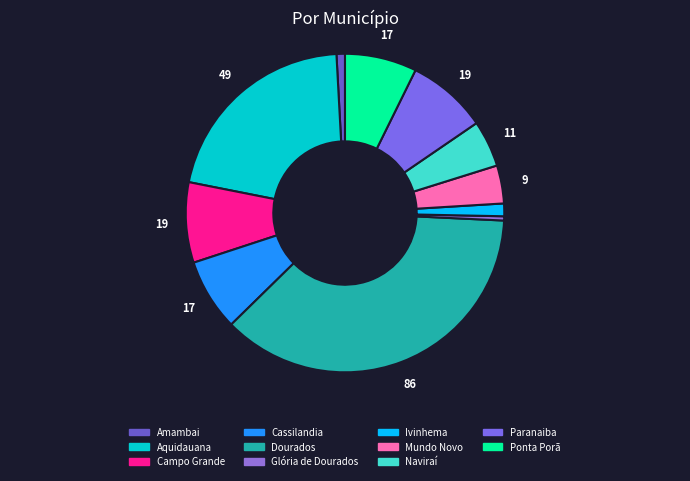

What is the change in value from Aquidauana to Cassilandia?

-32